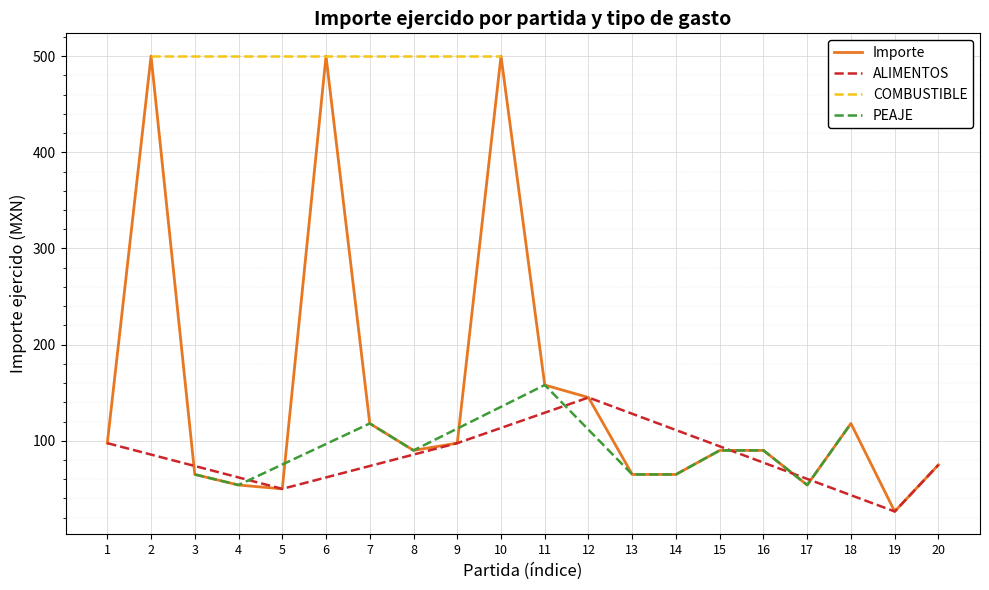

The Importe series shows 90.1 at 13. True or false?

False